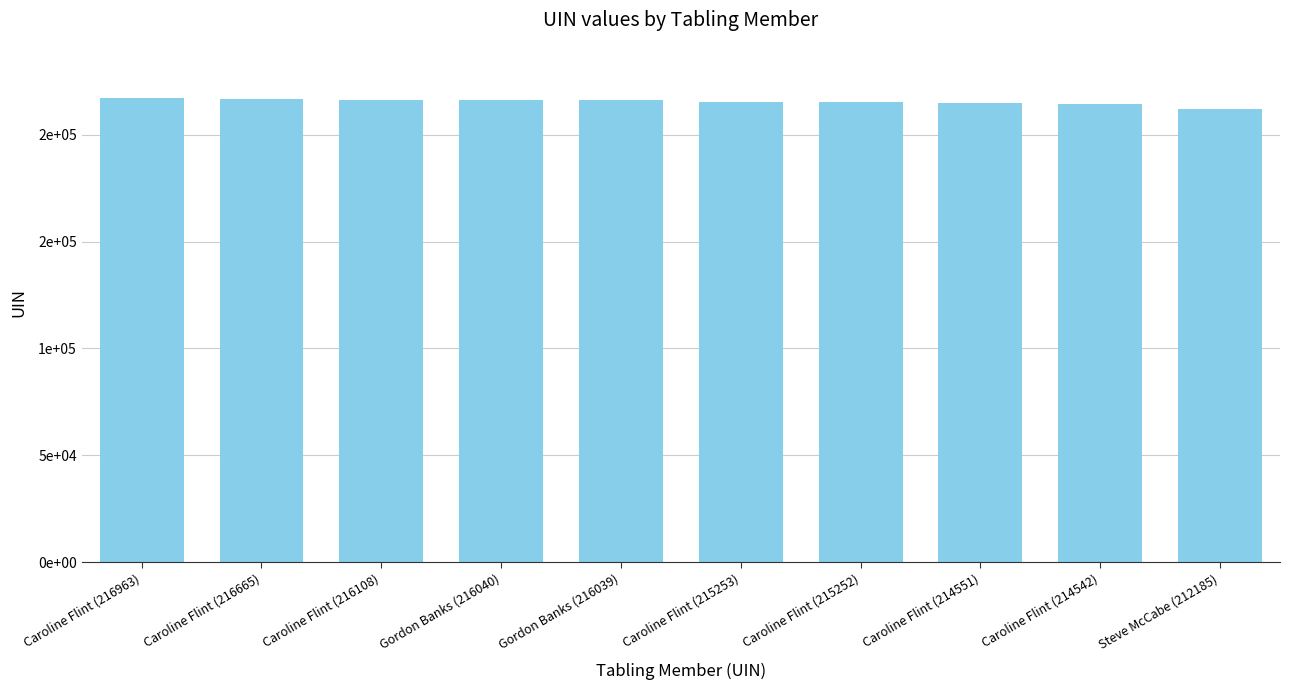

Where does the data first go above 216039?

Caroline Flint (216963)